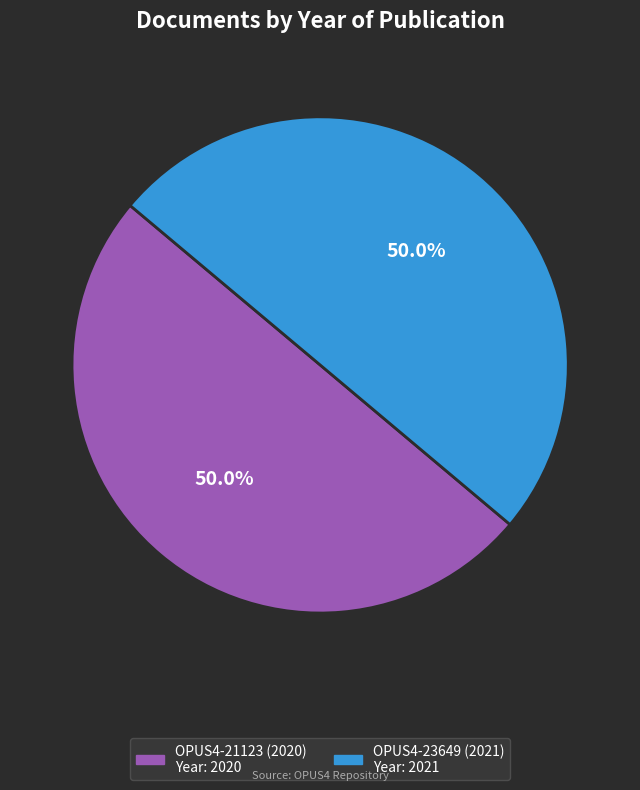

True or false: OPUS4-21123 (2020) accounts for 57% of the total.

False